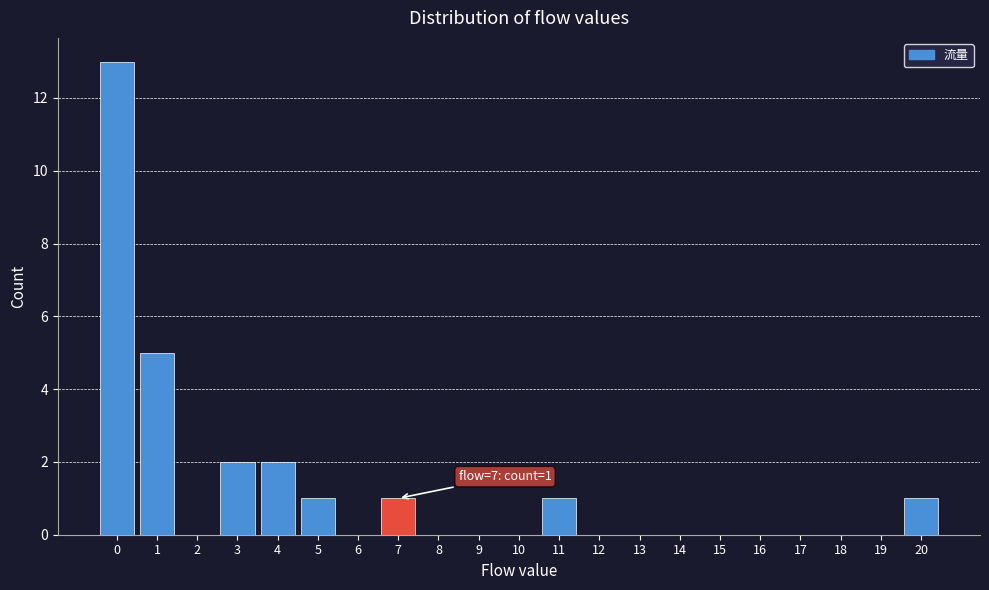

Over which range of the x-axis is the bar tallest?

-0.5 to 0.5